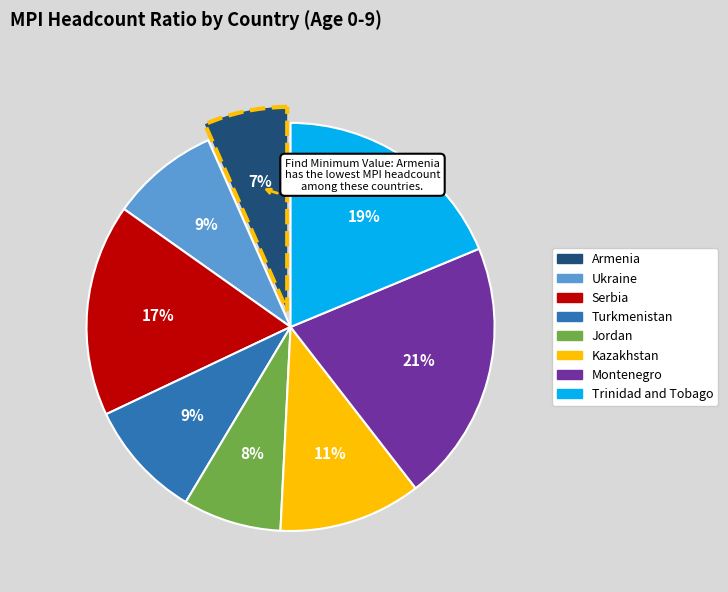

True or false: Armenia accounts for 16% of the total.

False